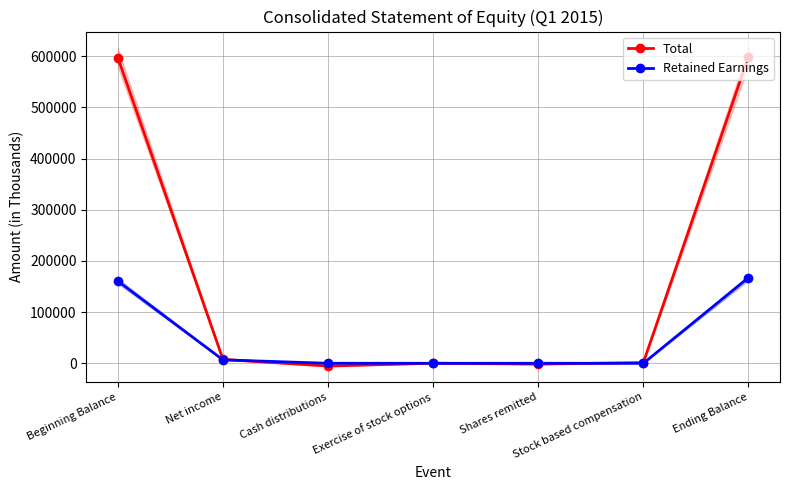

Which series has the largest range (max minus min)?

Total